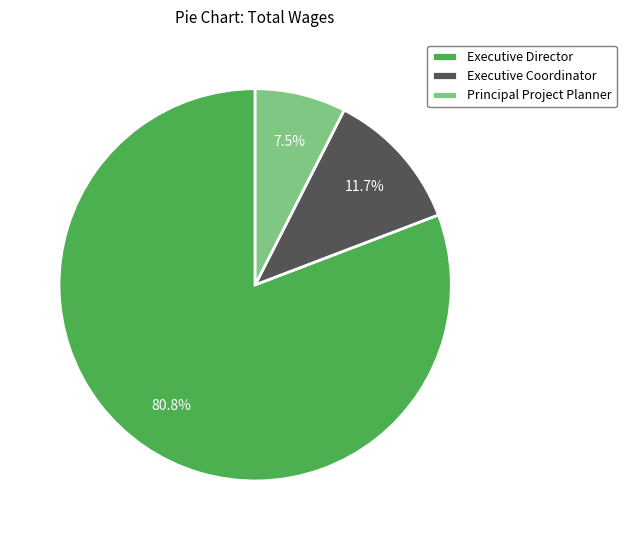

Which slice represents more than half of the pie?

Executive Director